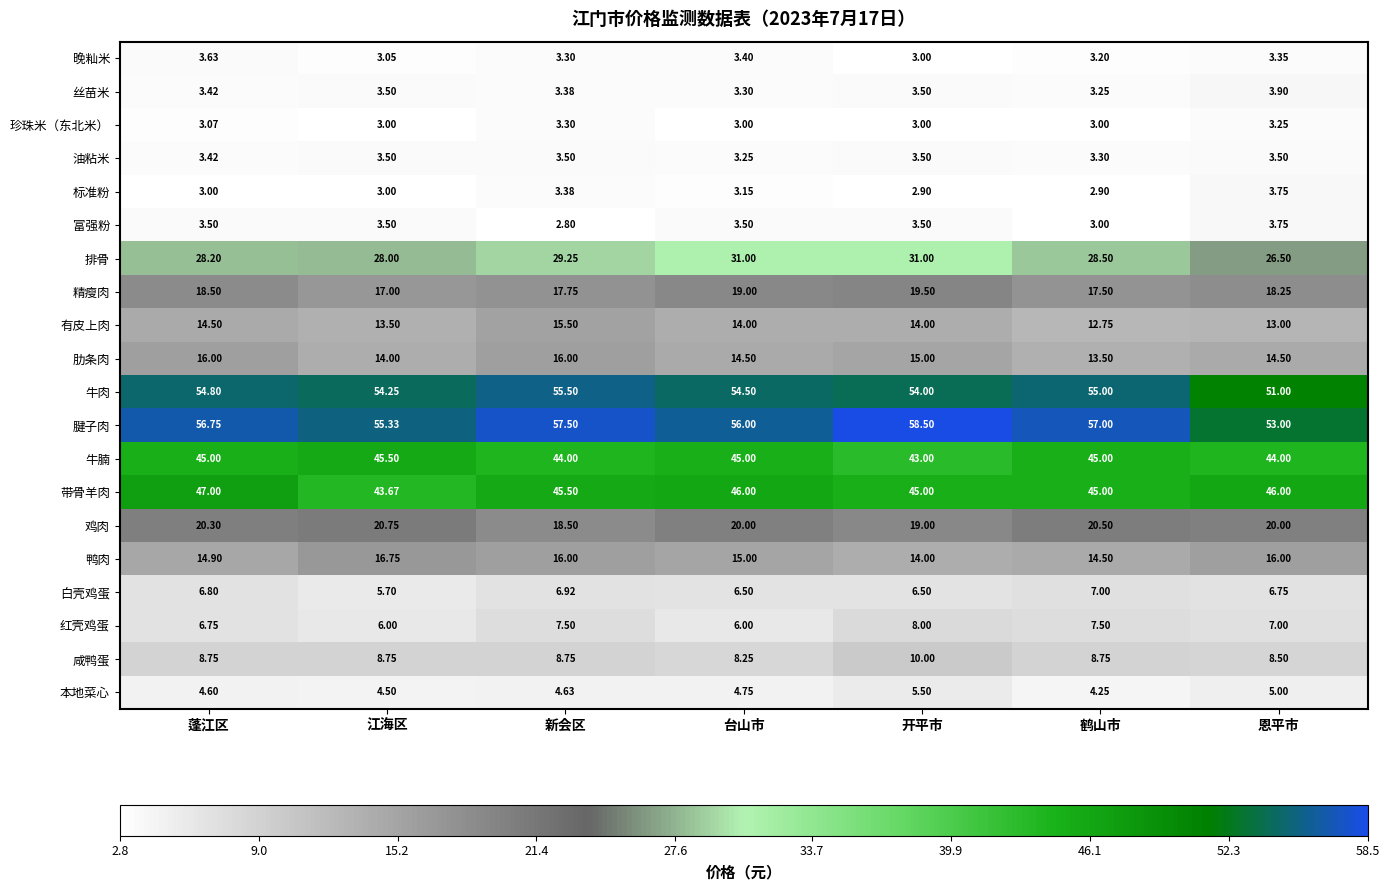

At which label does 富强粉 reach its peak?

恩平市